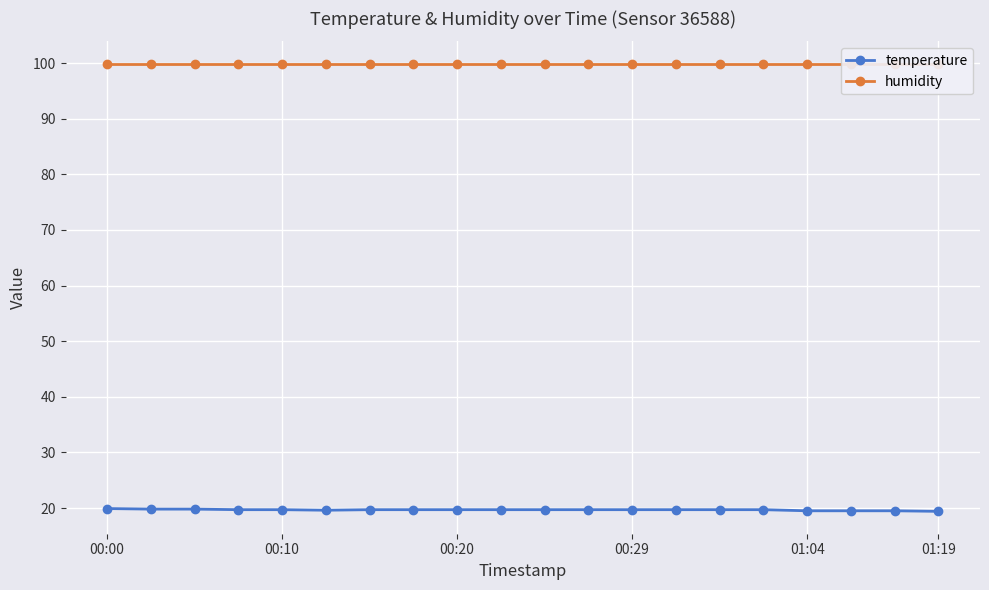

Between 00:10 and 6, which is larger?

00:10